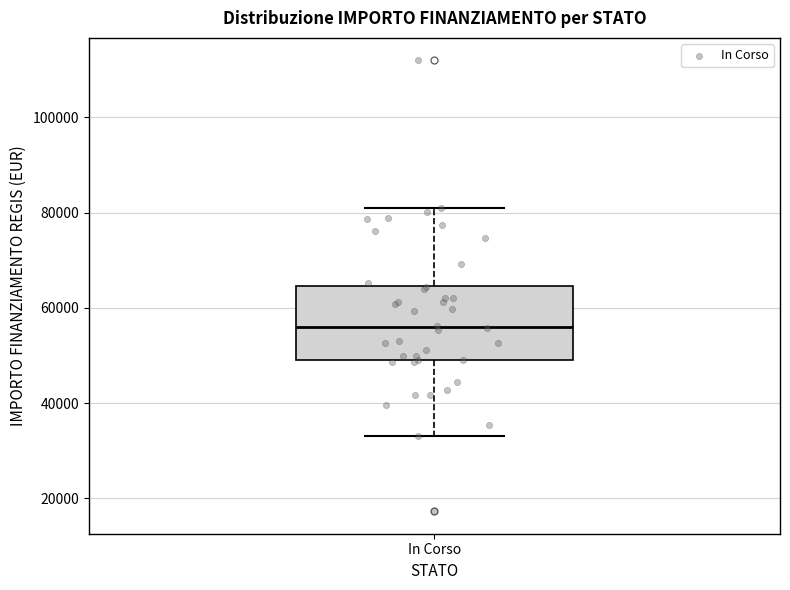

Read this box plot against the y-axis: the position of the median line, the range covered by the box, and the ends of both whiskers. The values are not printed on the chart, so give them approximately, as read against the axis.

median 56000, box 50000 to 64000, whiskers 32000 to 80000